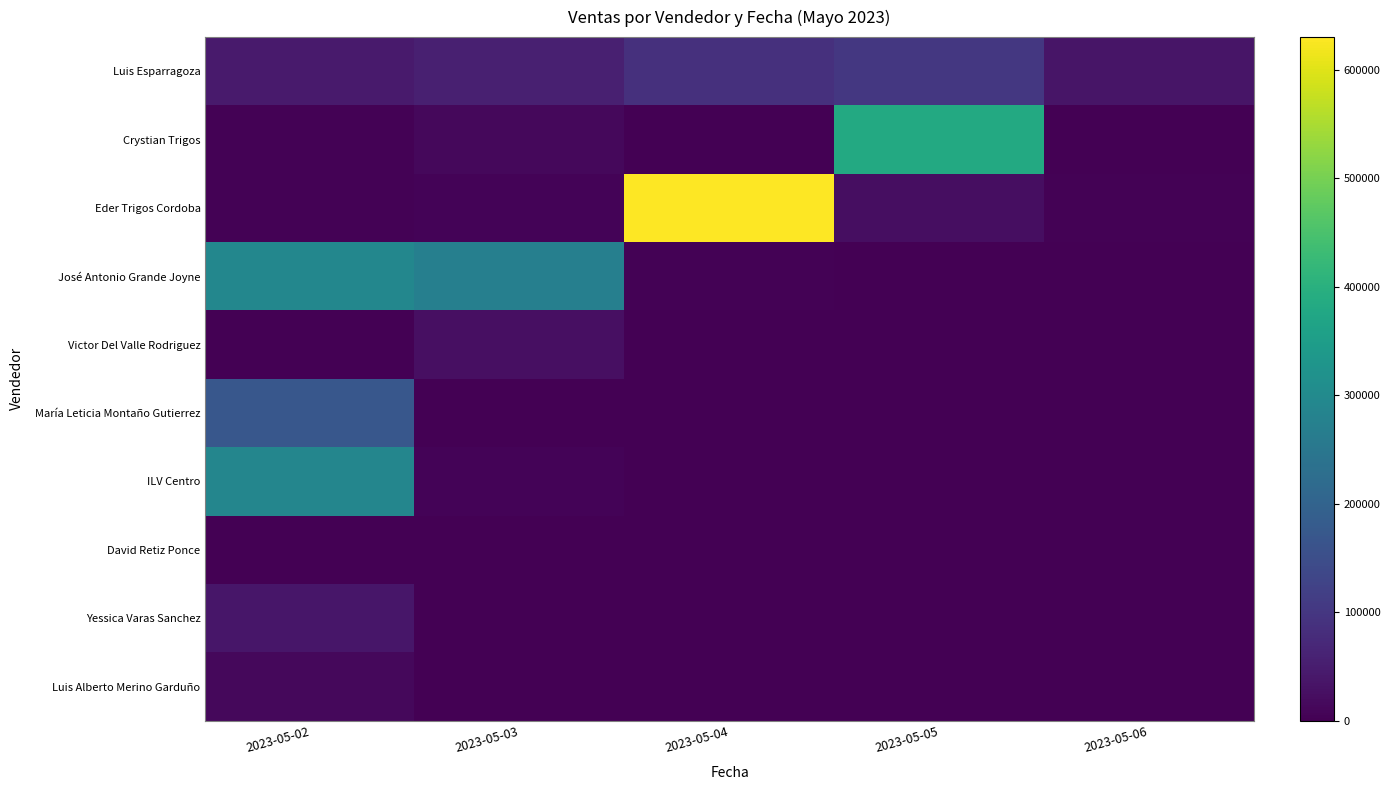

Which has a higher value, 2023-05-02 or 2023-05-04?

2023-05-04